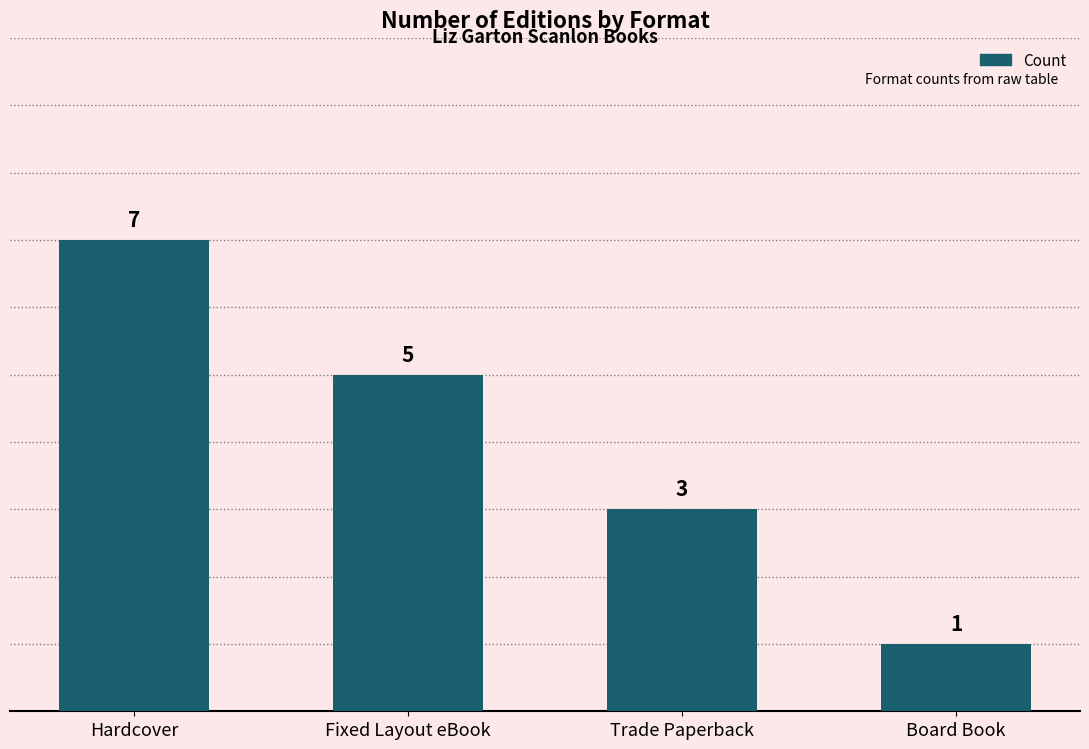

Rank the categories by value from lowest to highest.

Board Book, Trade Paperback, Fixed Layout eBook, Hardcover